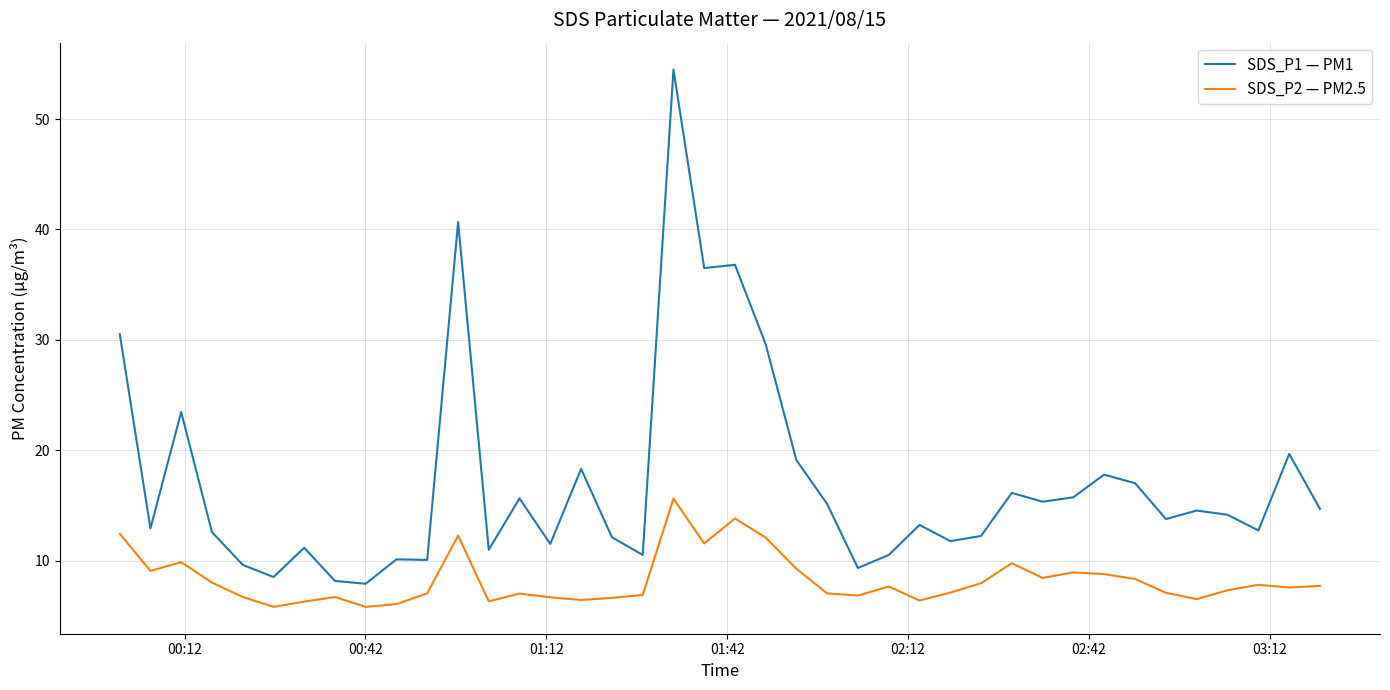

What is the maximum value shown in the chart?

54.5